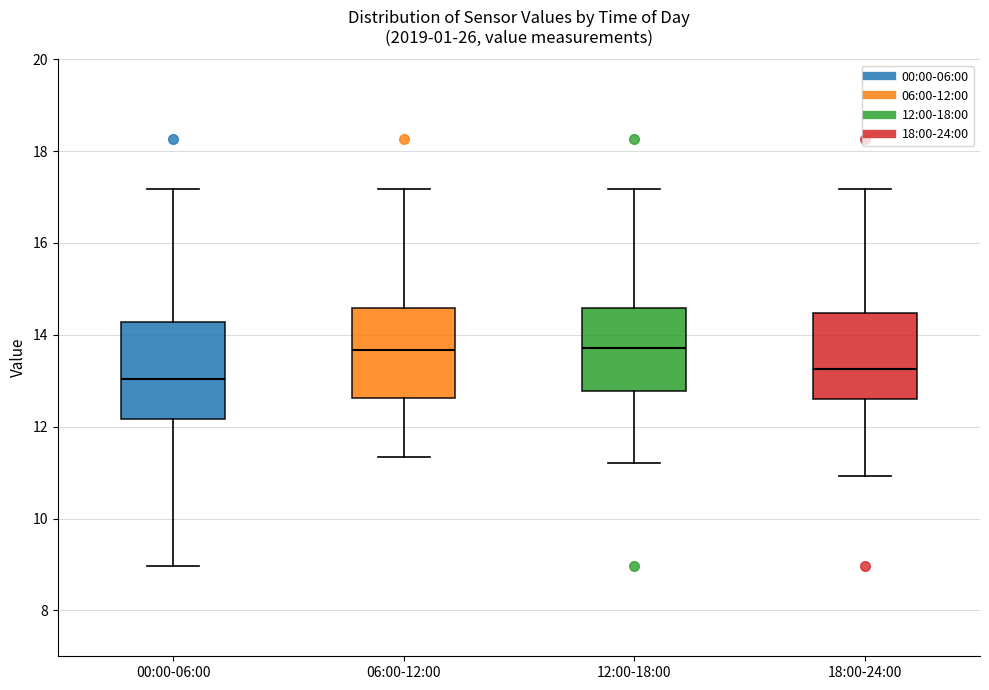

Where is the upper edge of the box for 00:00-06:00 on the y-axis? The values are not printed on the chart, so give them approximately, as read against the axis.

14.2